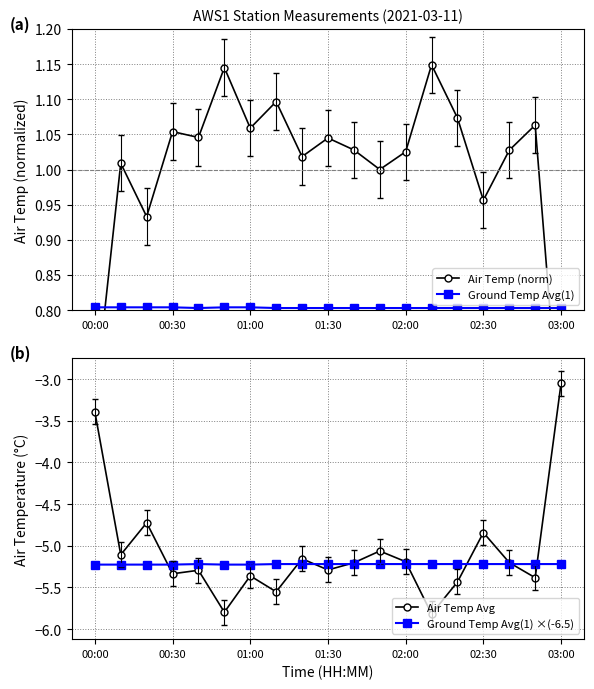

True or false: Air Temp Avg and Ground Temp Avg(1) intersect in this chart.

False